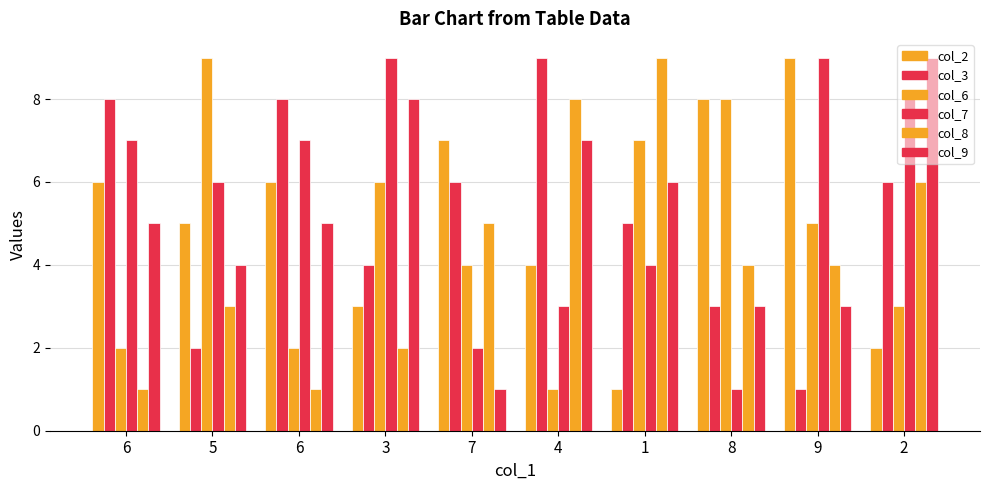

Count the col_3 values in the range 3 to 8.

7